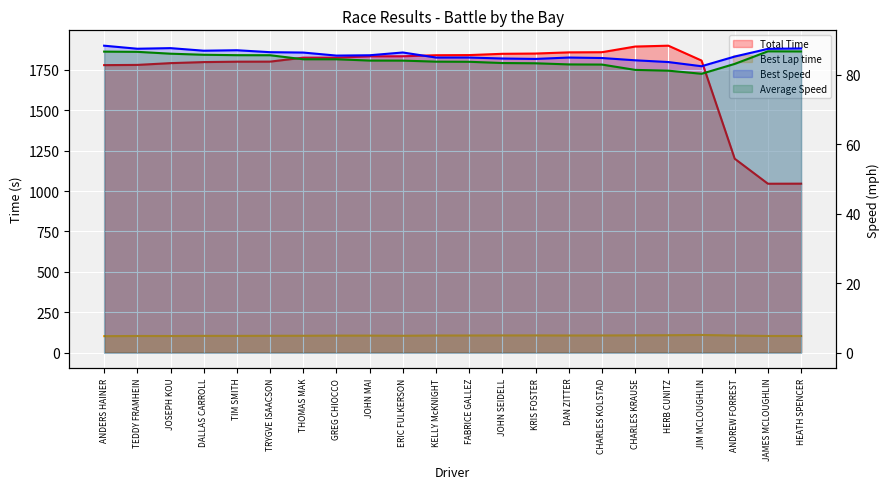

Reading left to right, transcribe all the data shown in this chart.

Total Time: 1778.8	1780.1	1791.2	1797.6	1800.1	1800.5	1825.1	1825.1	1833.3	1833.6	1840.0	1840.9	1848.8	1850.5	1857.7	1858.8	1893.7	1899.0	1807.1	1199.9	1045.3	1045.7
Best Lap time: 102.6	103.6	103.4	104.3	104.2	104.8	105.0	106.0	105.9	104.9	106.7	106.7	107.1	107.2	106.7	106.9	107.7	108.4	110.0	106.4	103.7	103.5
Best Speed: 88.4	87.5	87.7	87.0	87.1	86.5	86.4	85.6	85.7	86.5	85.0	85.0	84.7	84.6	85.0	84.9	84.2	83.7	82.5	85.3	87.5	87.6
Average Speed: 86.7	86.6	86.1	85.8	85.7	85.7	84.5	84.5	84.1	84.1	83.8	83.8	83.4	83.3	83.0	83.0	81.4	81.2	80.3	83.2	86.8	86.8